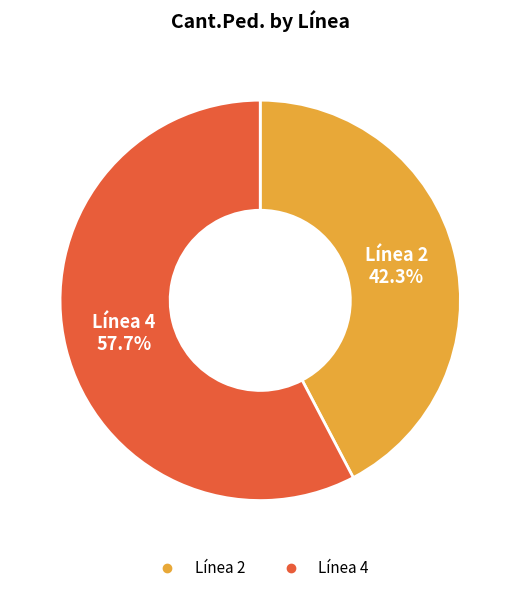

Which has a higher value, Línea 4 or Línea 2?

Línea 4